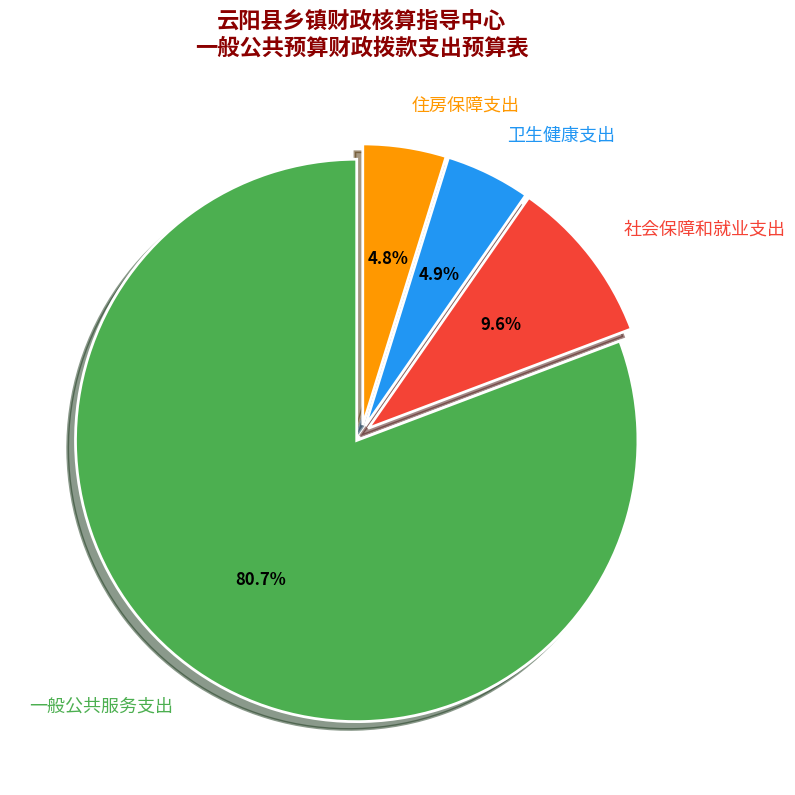

To the nearest percent, what is the difference between the 一般公共服务支出 and 住房保障支出 slice percentages?

76%